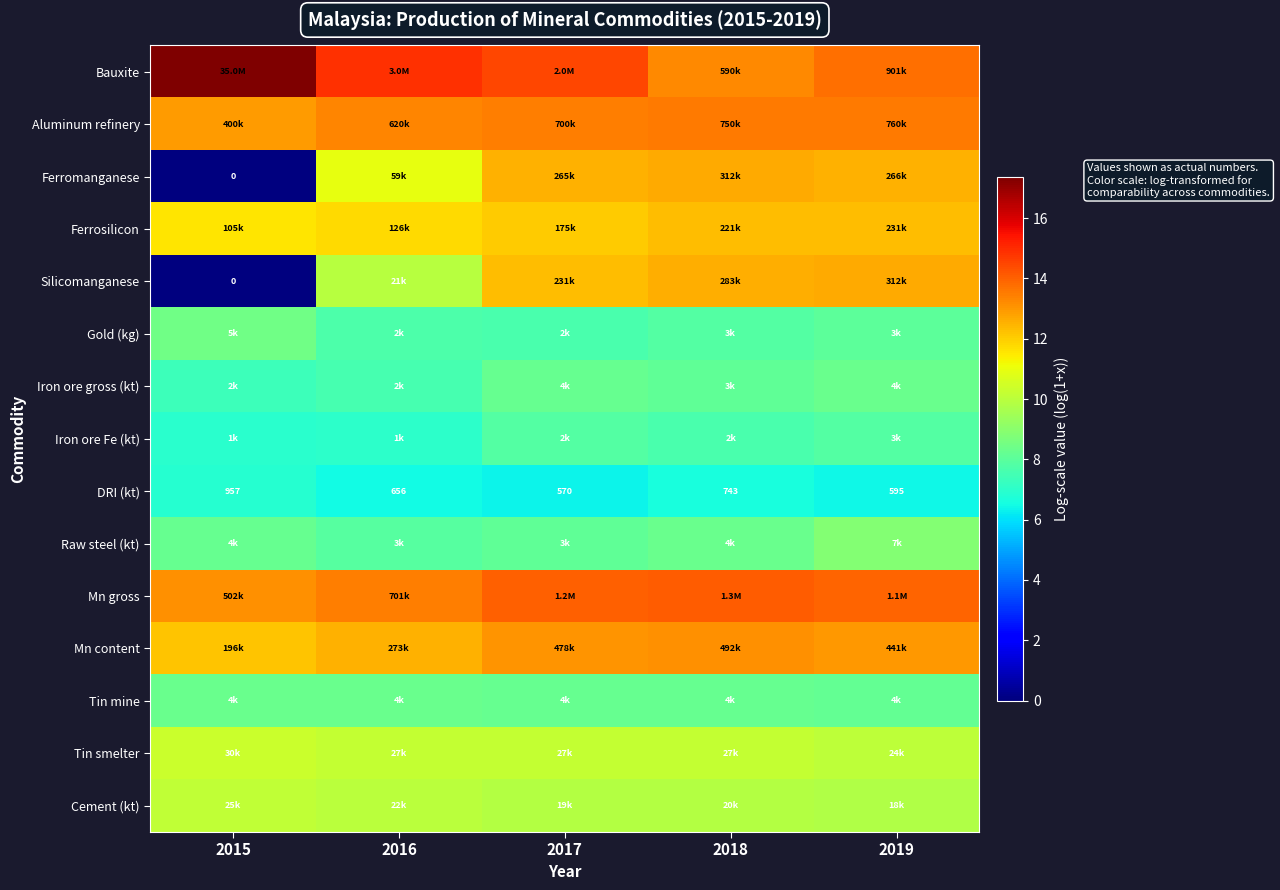

Rank the series by their maximum value, from highest to lowest.

Bauxite, Mn gross, Aluminum refinery, Mn content, Ferromanganese, Silicomanganese, Ferrosilicon, Tin smelter, Cement (kt), Raw steel (kt), Gold (kg), Iron ore gross (kt), Tin mine, Iron ore Fe (kt), DRI (kt)